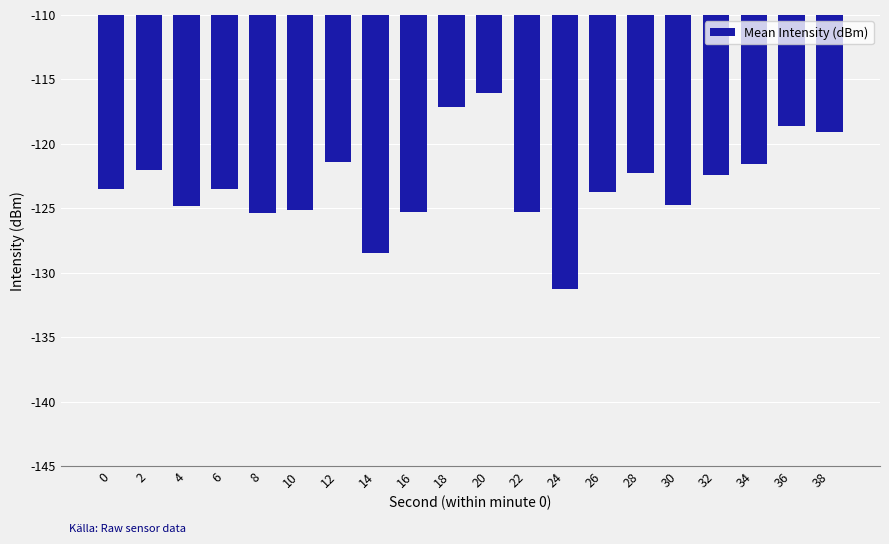

What is the sum of the values at 38 and 30?

-243.8